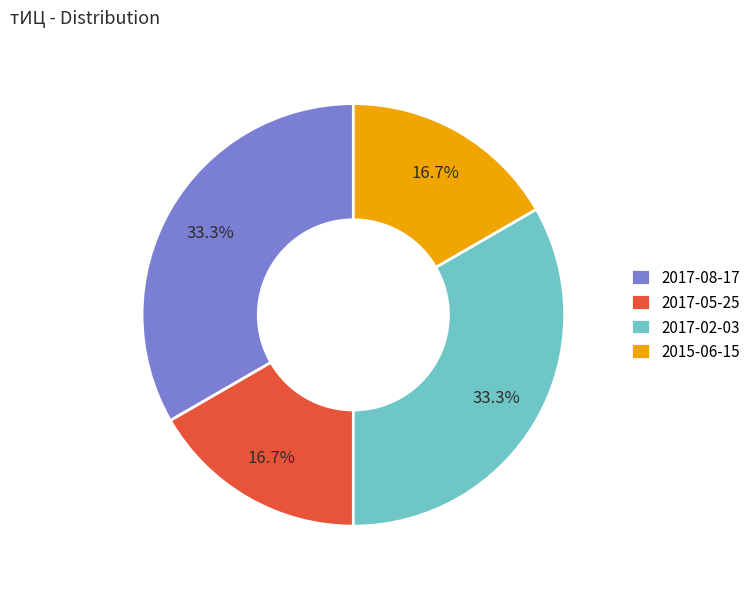

Between 2017-02-03 and 2017-05-25, which is larger?

2017-02-03